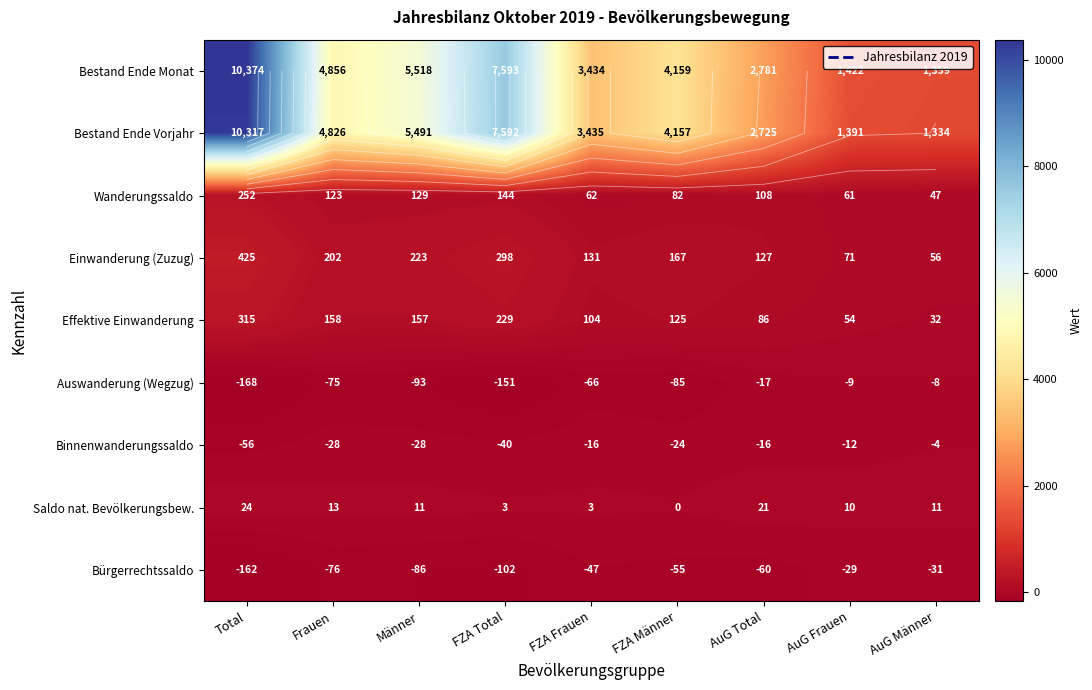

Which series has the largest range (max minus min)?

Bestand Ende Monat